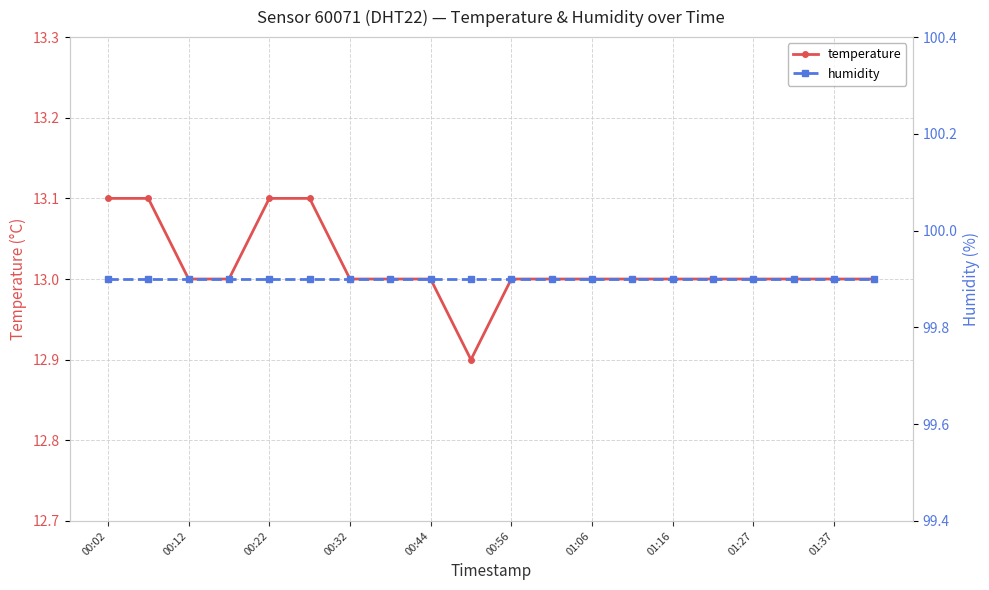

What is the difference between the temperature values at 01:16 and 00:44?

0.0